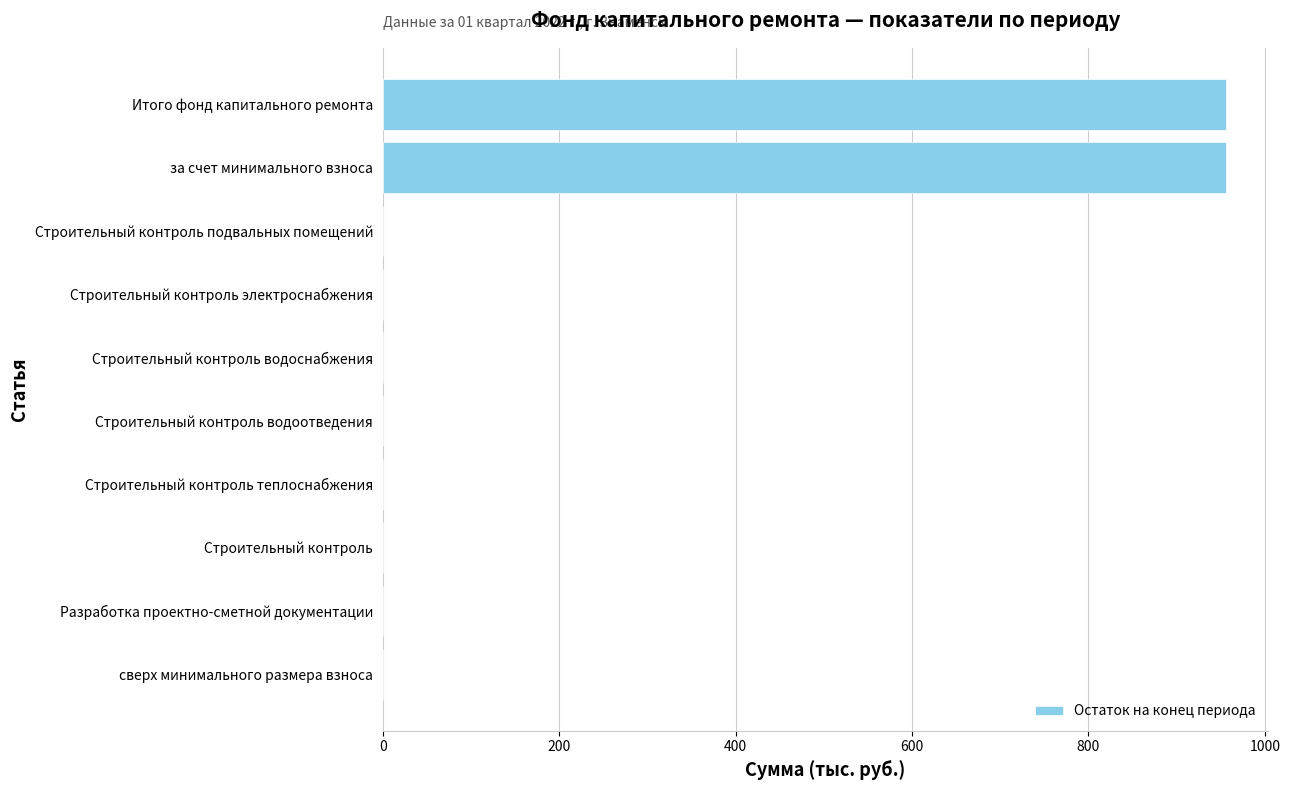

What is the maximum value shown in the chart?

955.7